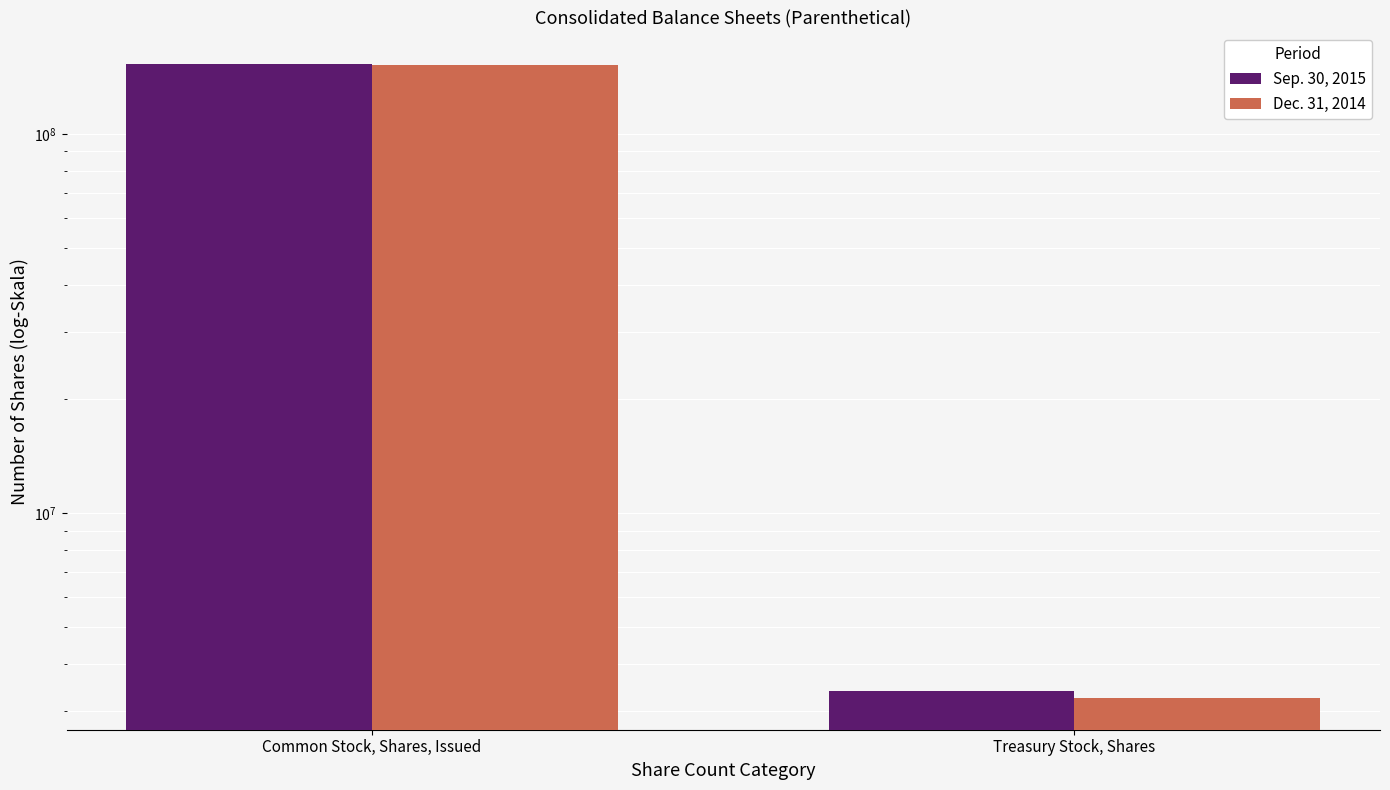

Reading left to right, list all the values displayed in this chart.

Sep. 30, 2015: Common Stock, Shares, Issued=152774139	Treasury Stock, Shares=3396220
Dec. 31, 2014: Common Stock, Shares, Issued=152158428	Treasury Stock, Shares=3253781